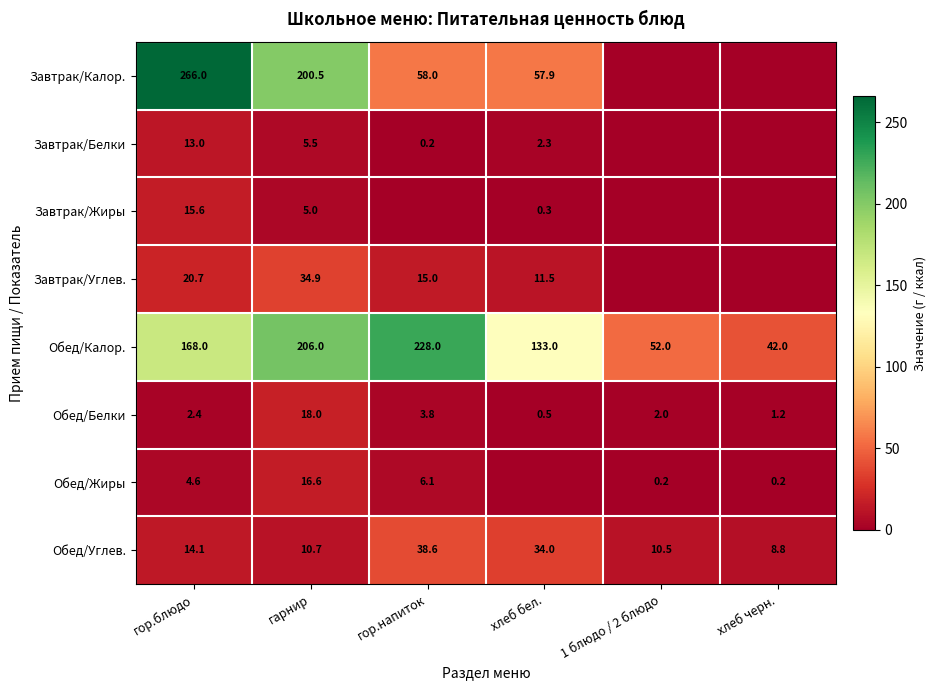

What is the sum of the Обед/Углев. values at гор.напиток and гарнир?

49.3